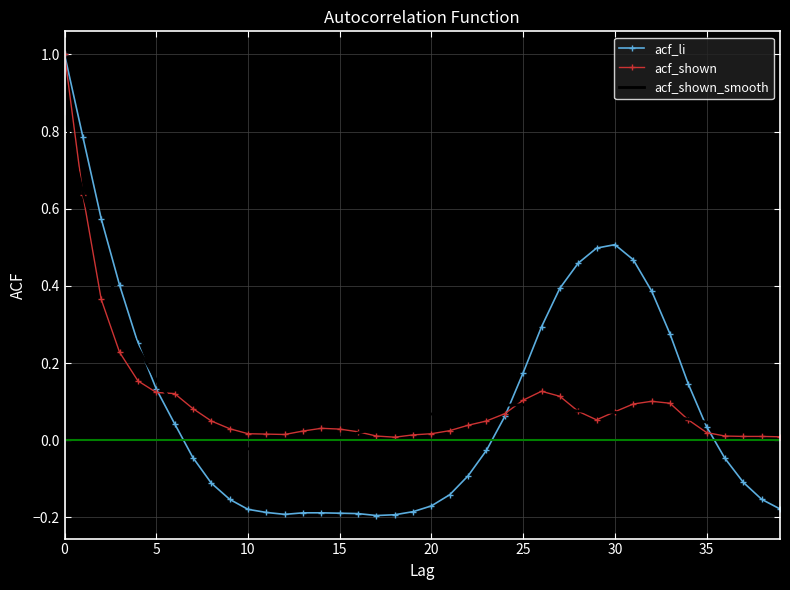

In acf_shown_smooth, how many points are higher than both neighbors (excluding endpoints)?

1